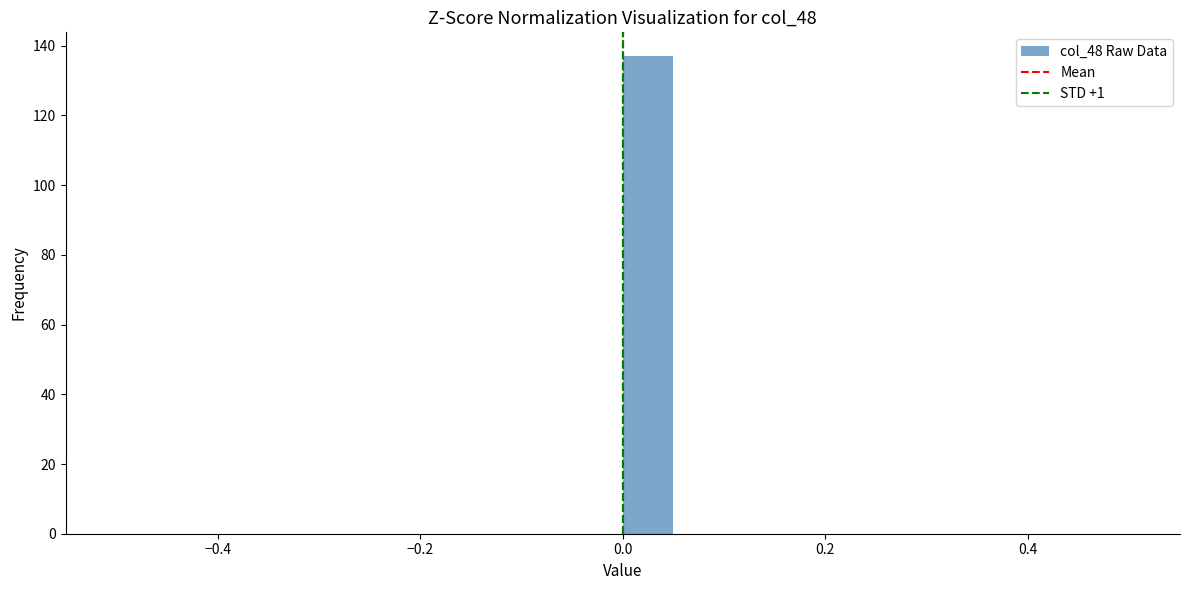

Read against the x-axis, roughly where is the centre of the tallest bar?

0.02